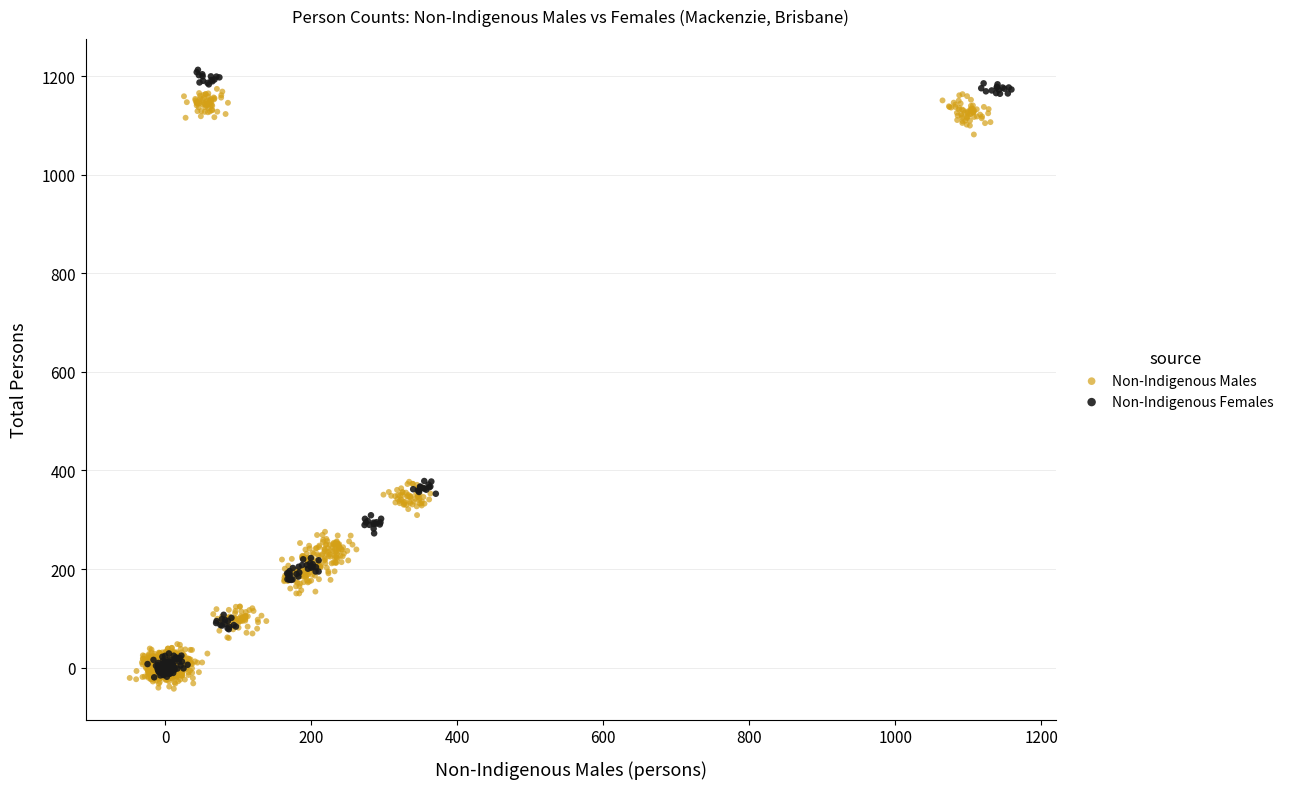

Which series has the largest Y range (max minus min)?

Non-Indigenous Females